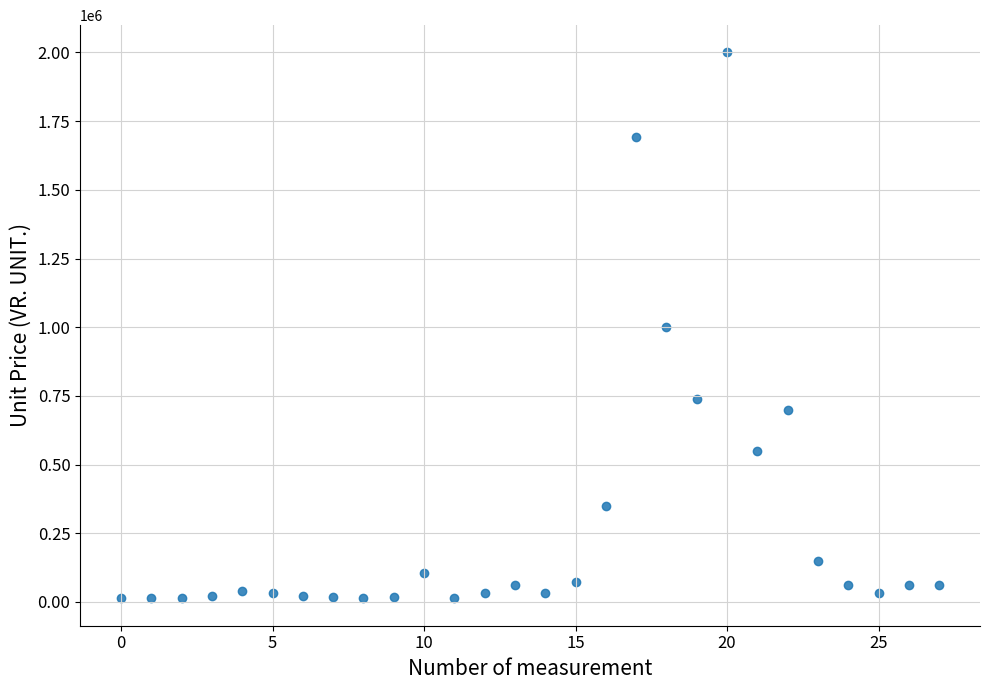

What is the range of Y values (max minus min)?

1987152